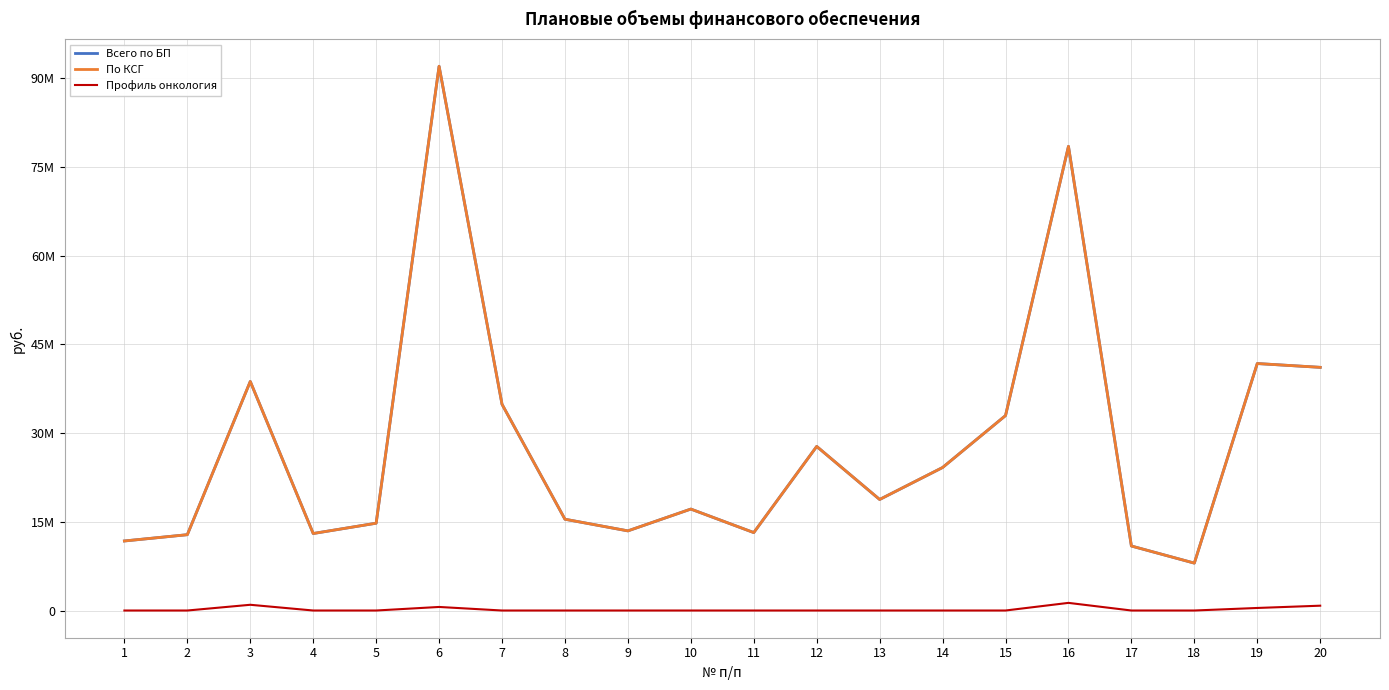

At which category is the sum across all series the highest?

6